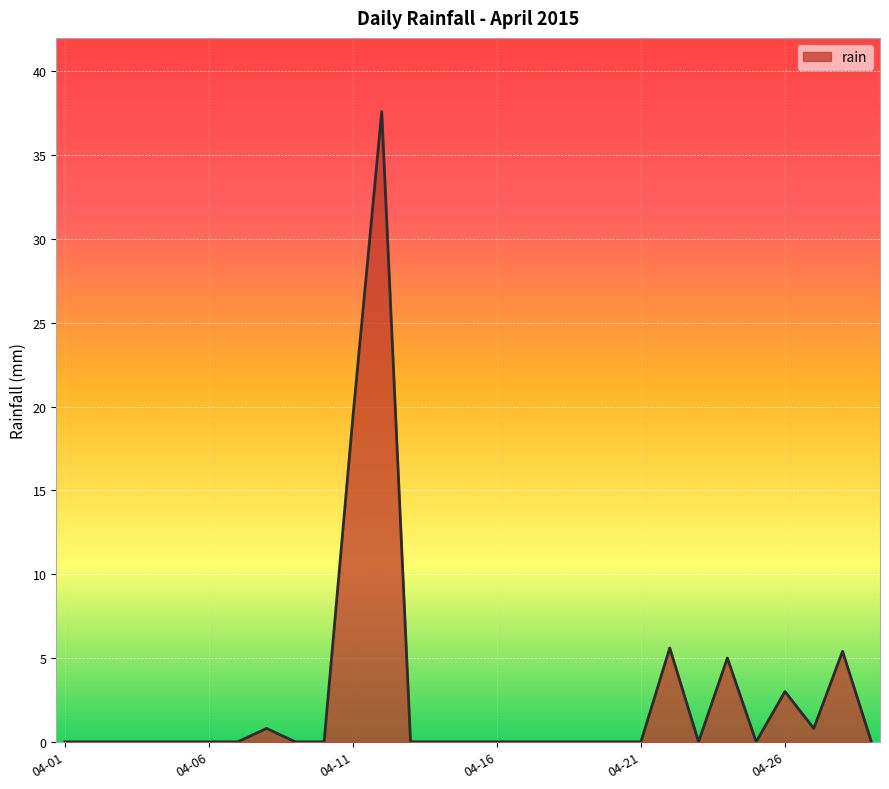

True or false: there are more than 1 points higher than both neighbors.

True